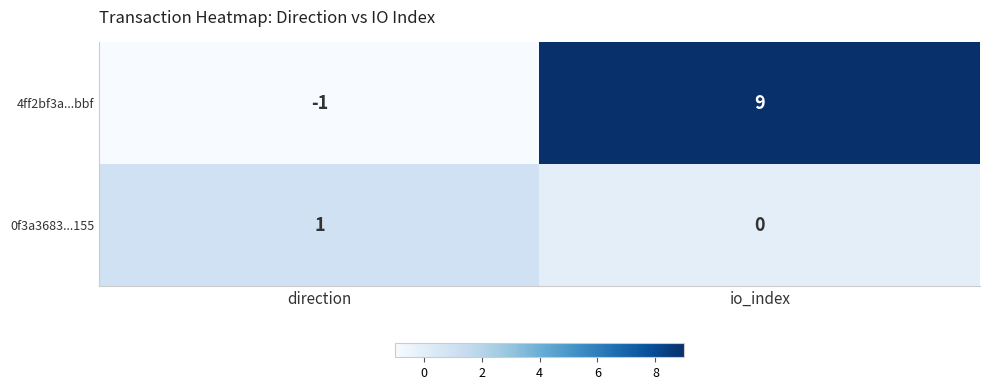

Reading left to right, transcribe all the data shown in this chart.

4ff2bf3a...bbf: direction=-1	io_index=9
0f3a3683...155: direction=1	io_index=0